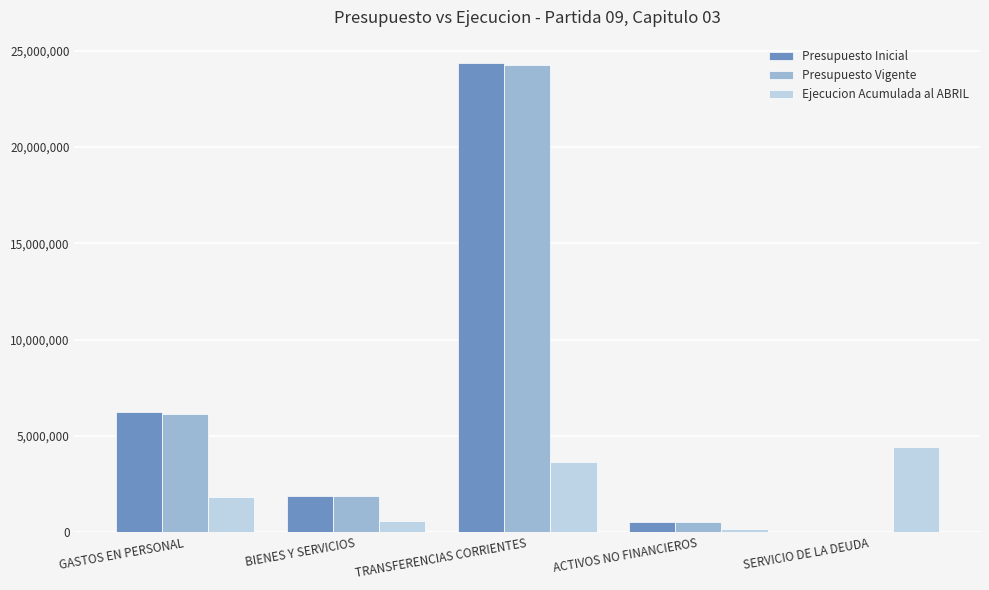

Reading left to right, transcribe all the data shown in this chart.

Presupuesto Inicial: GASTOS EN PERSONAL=6231258	BIENES Y SERVICIOS=1889443	TRANSFERENCIAS CORRIENTES=24360020	ACTIVOS NO FINANCIEROS=530463	SERVICIO DE LA DEUDA=1000
Presupuesto Vigente: GASTOS EN PERSONAL=6161258	BIENES Y SERVICIOS=1889443	TRANSFERENCIAS CORRIENTES=24267567	ACTIVOS NO FINANCIEROS=530463	SERVICIO DE LA DEUDA=1000
Ejecucion Acumulada al ABRIL: GASTOS EN PERSONAL=1840200	BIENES Y SERVICIOS=592195	TRANSFERENCIAS CORRIENTES=3639490	ACTIVOS NO FINANCIEROS=151148	SERVICIO DE LA DEUDA=4442655